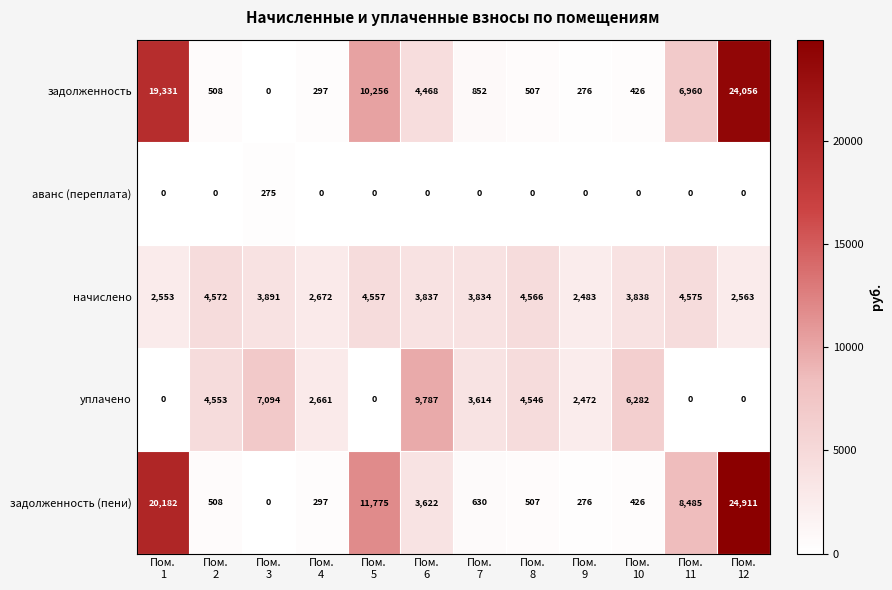

What is the greatest value displayed?

24911